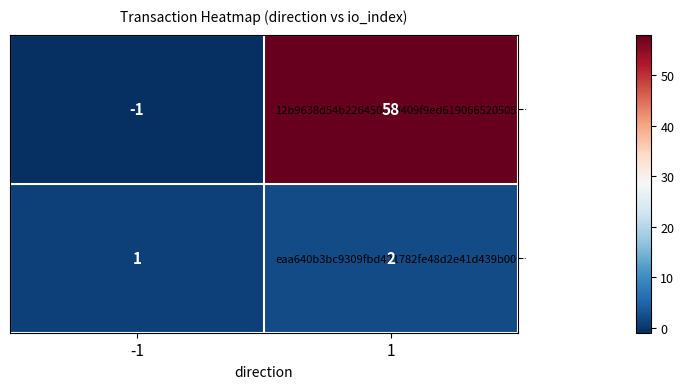

The value of 12b9638d54b226450ca9409f9ed619066520505… at 1 is 58. True or false?

True